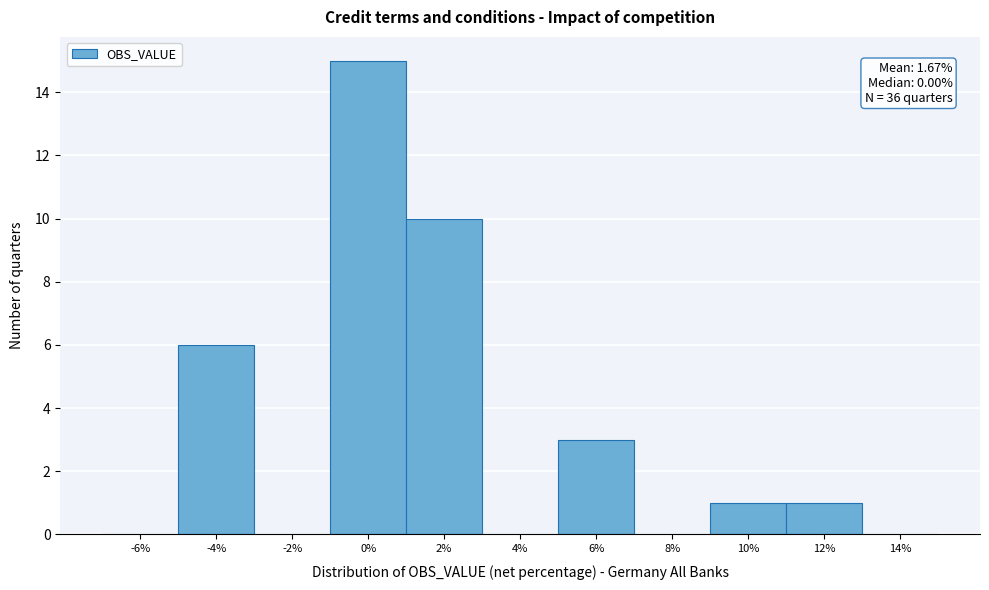

Reading left to right, transcribe all the data shown in this chart.

-6%=0	-4%=6	-2%=0	0%=15	2%=10	4%=0	6%=3	8%=0	10%=1	12%=1	14%=0